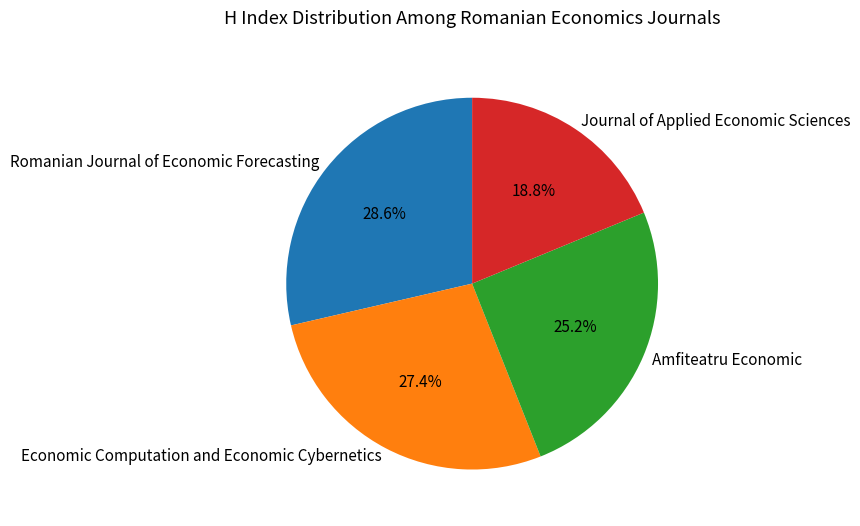

Rank the categories by value from highest to lowest.

Romanian Journal of Economic Forecasting, Economic Computation and Economic Cybernetics, Amfiteatru Economic, Journal of Applied Economic Sciences